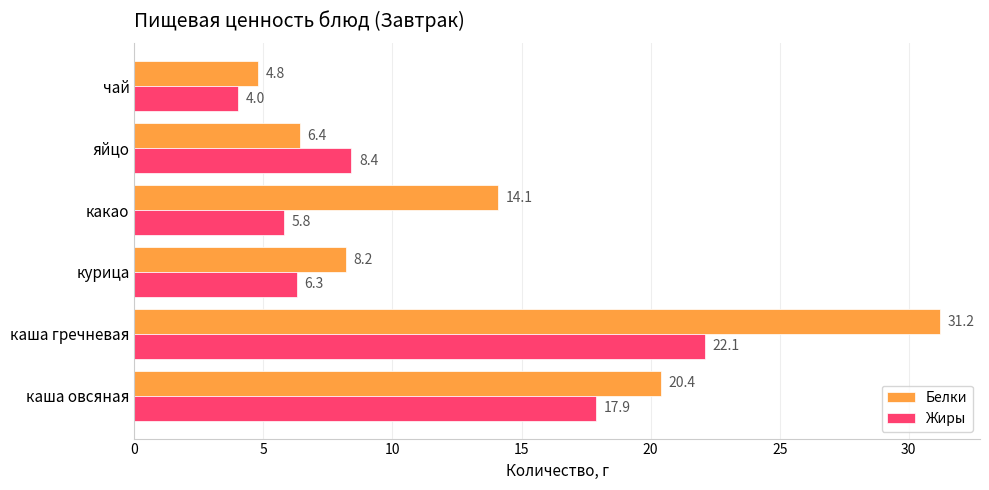

Which series has the largest total across all categories?

Белки